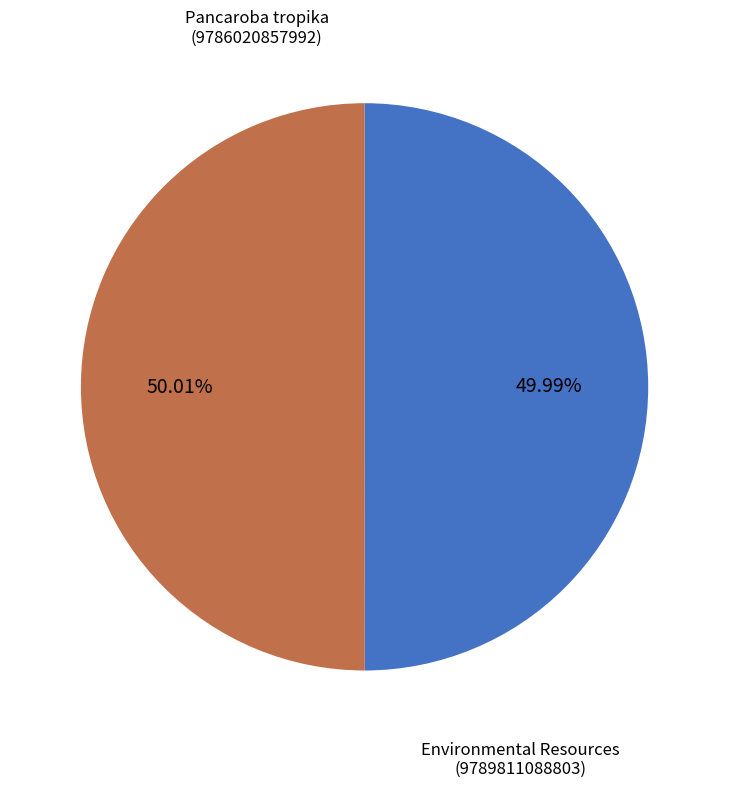

Does any single category account for the majority?

Yes